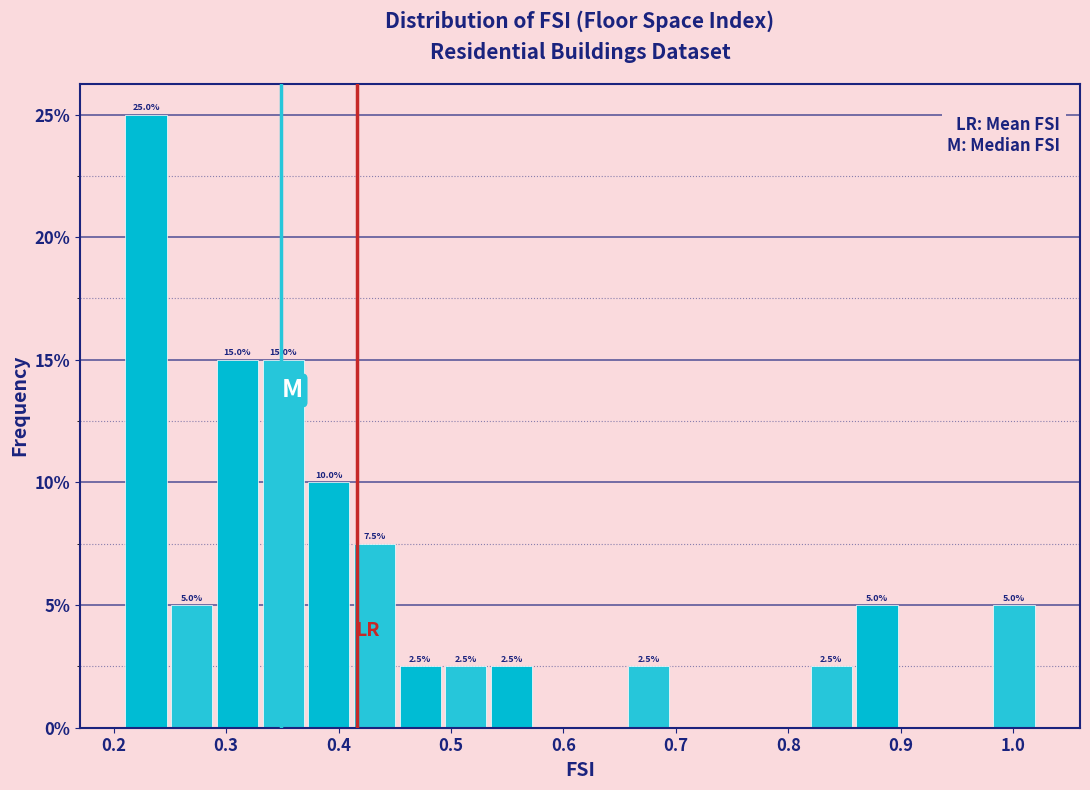

Over which range of the x-axis is the bar tallest?

0.21 to 0.25